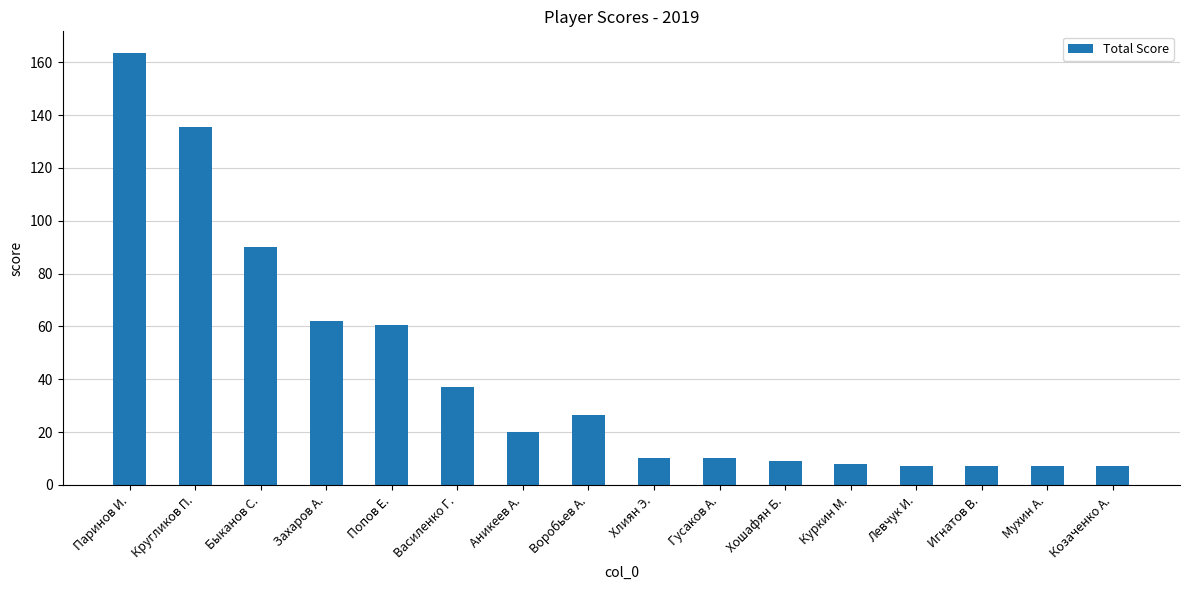

What is the difference between the second highest and second lowest values?

128.5